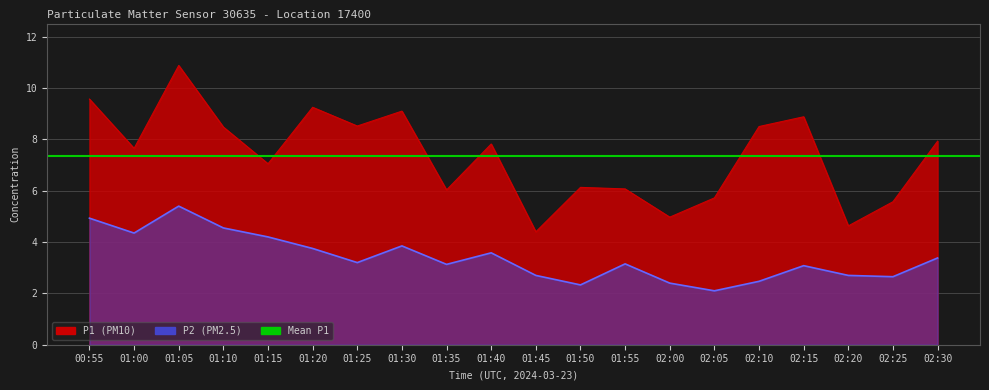

What is the sum of the P2 values at 01:50 and 01:00?

6.7